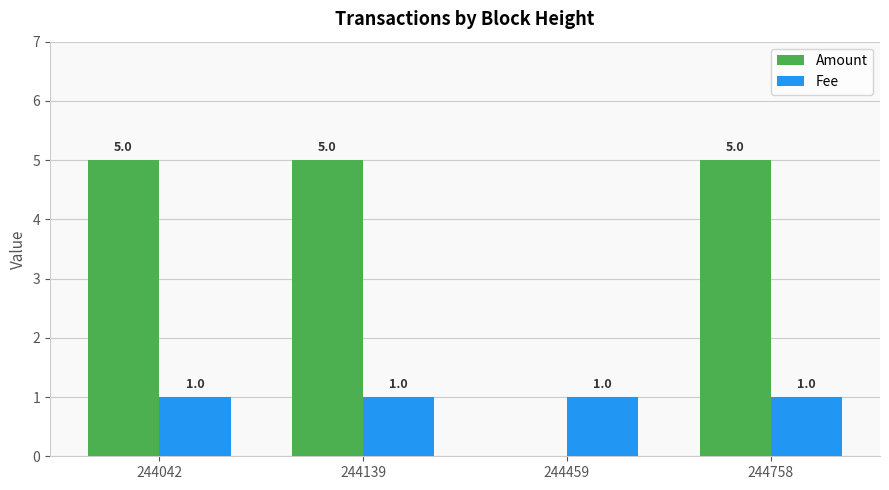

Is it true that Amount equals 3 at 244459?

False